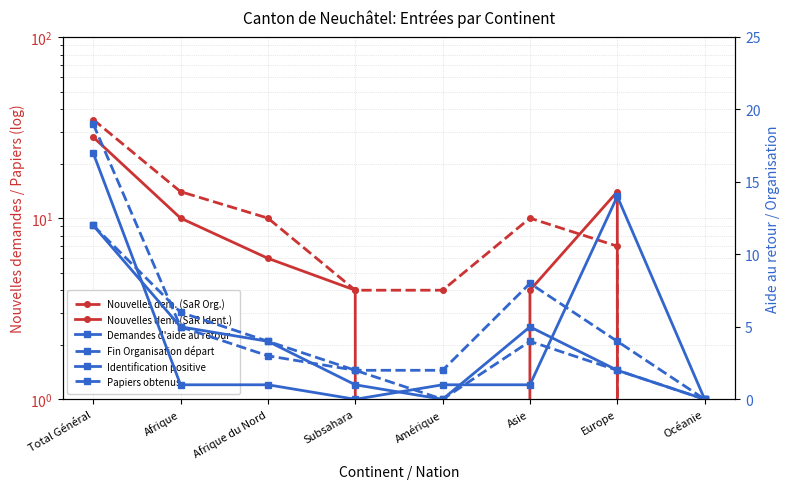

Which series has the largest range (max minus min)?

Nouvelles dem. (SaR Org.)